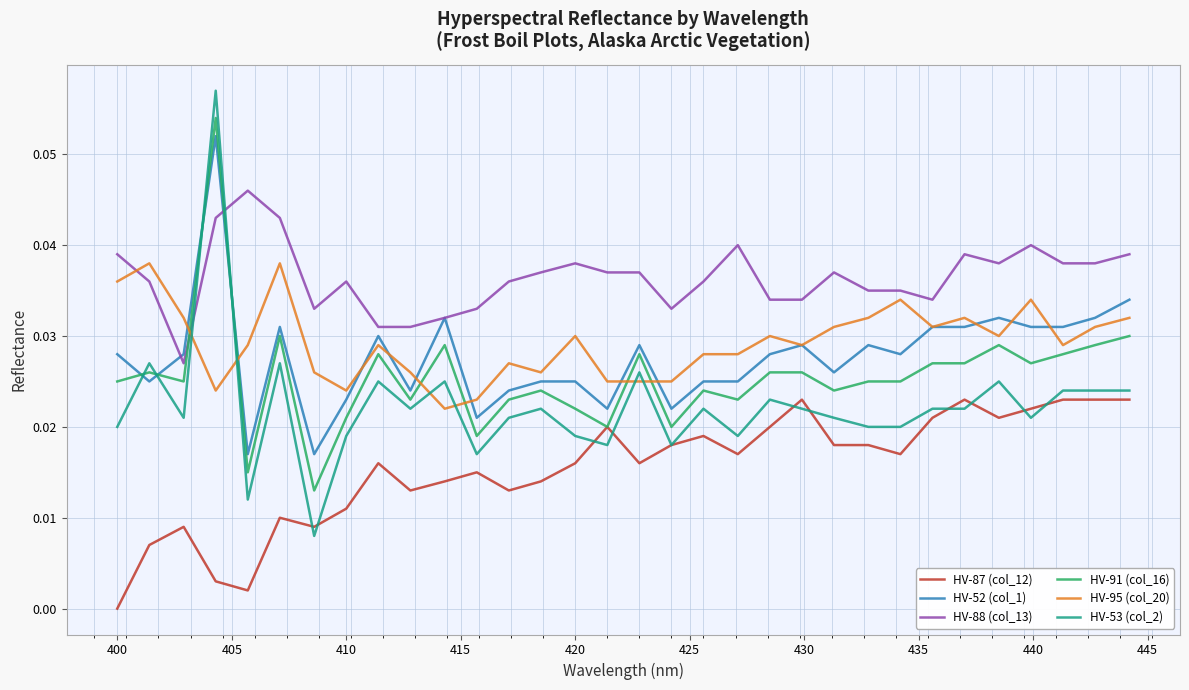

List the series in order of their peak value, highest first.

HV-53 (col_2), HV-91 (col_16), HV-52 (col_1), HV-88 (col_13), HV-95 (col_20), HV-87 (col_12)